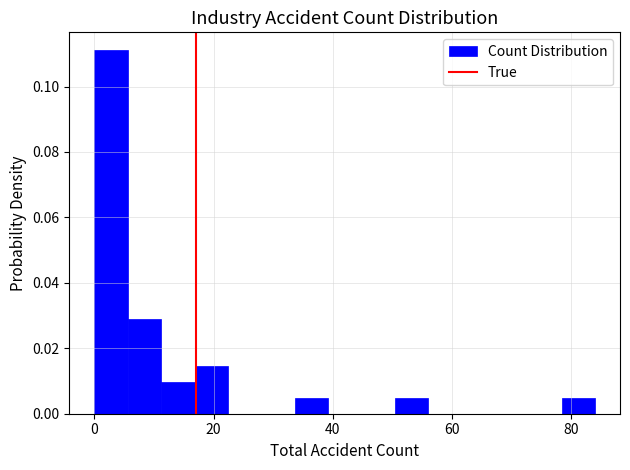

Around what value on the x-axis is the tallest bar? Give the approximate position of its centre, as read against the axis.

2